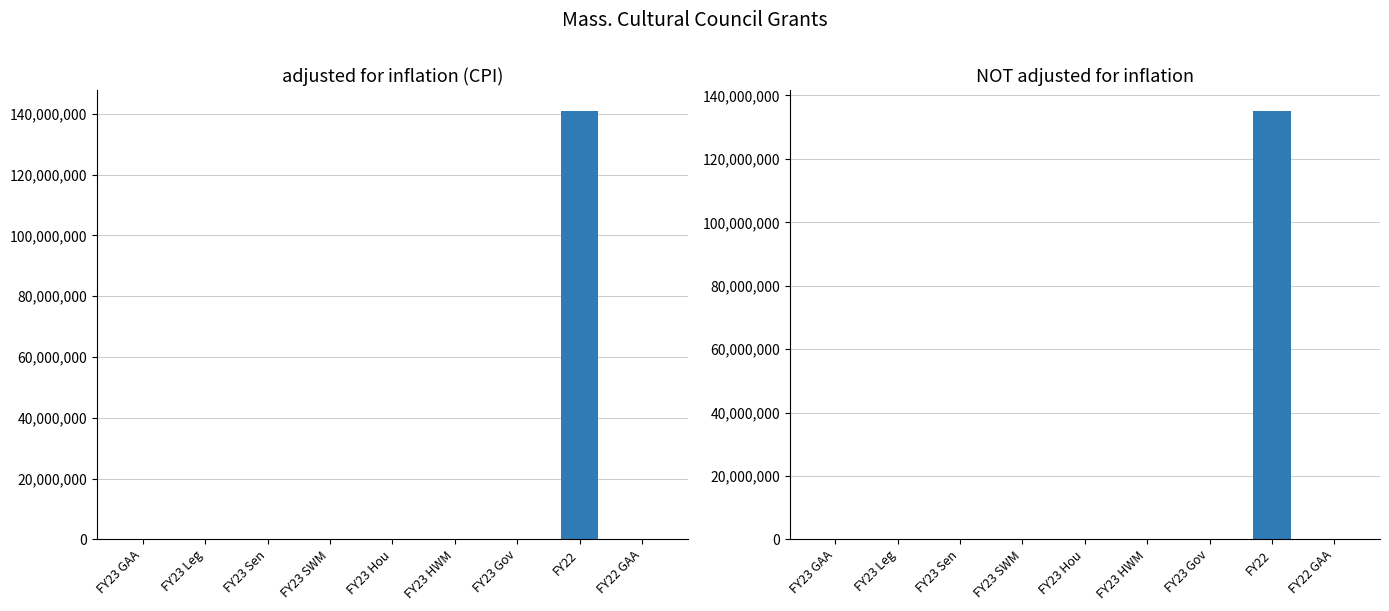

What is the difference between the maximum and second lowest values in the NOT adjusted for inflation series?

134978000